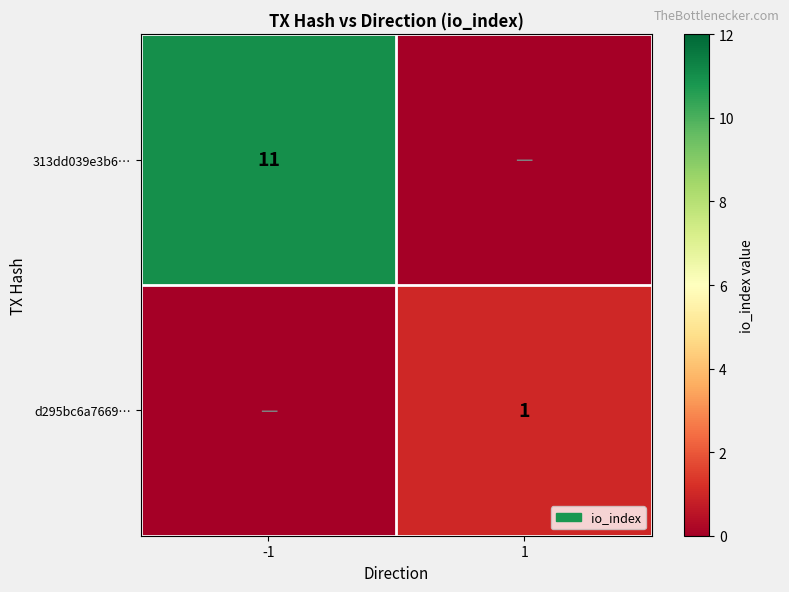

True or false: d295bc6a7669… has a value of 1 at 1.

True